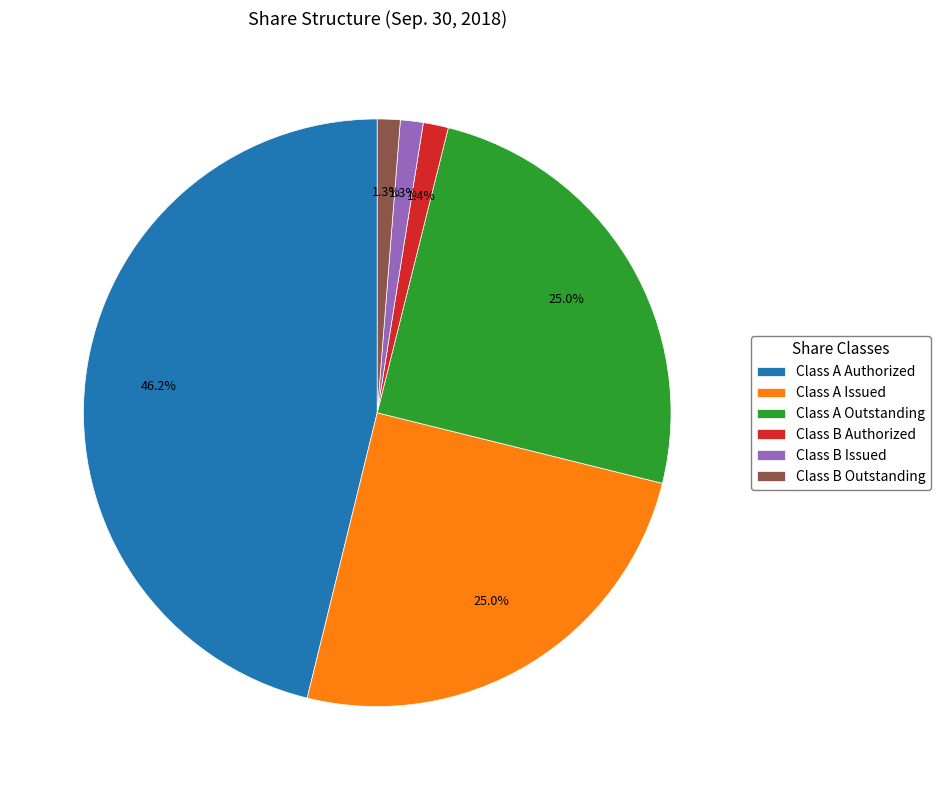

Does any single category account for the majority?

No